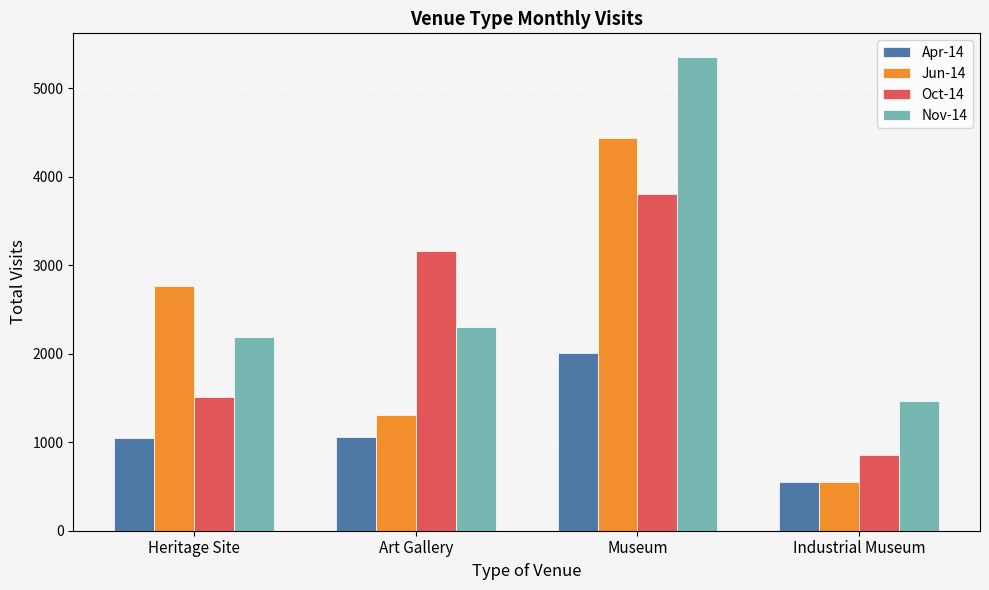

What is the average value of the Apr-14 series?

1165